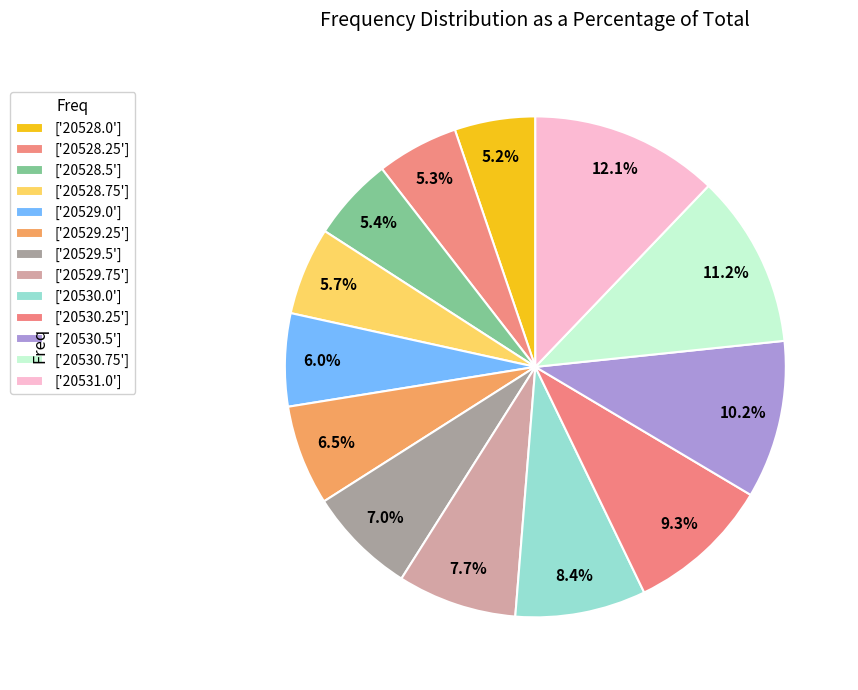

Which category has the biggest portion of the pie?

20531.0